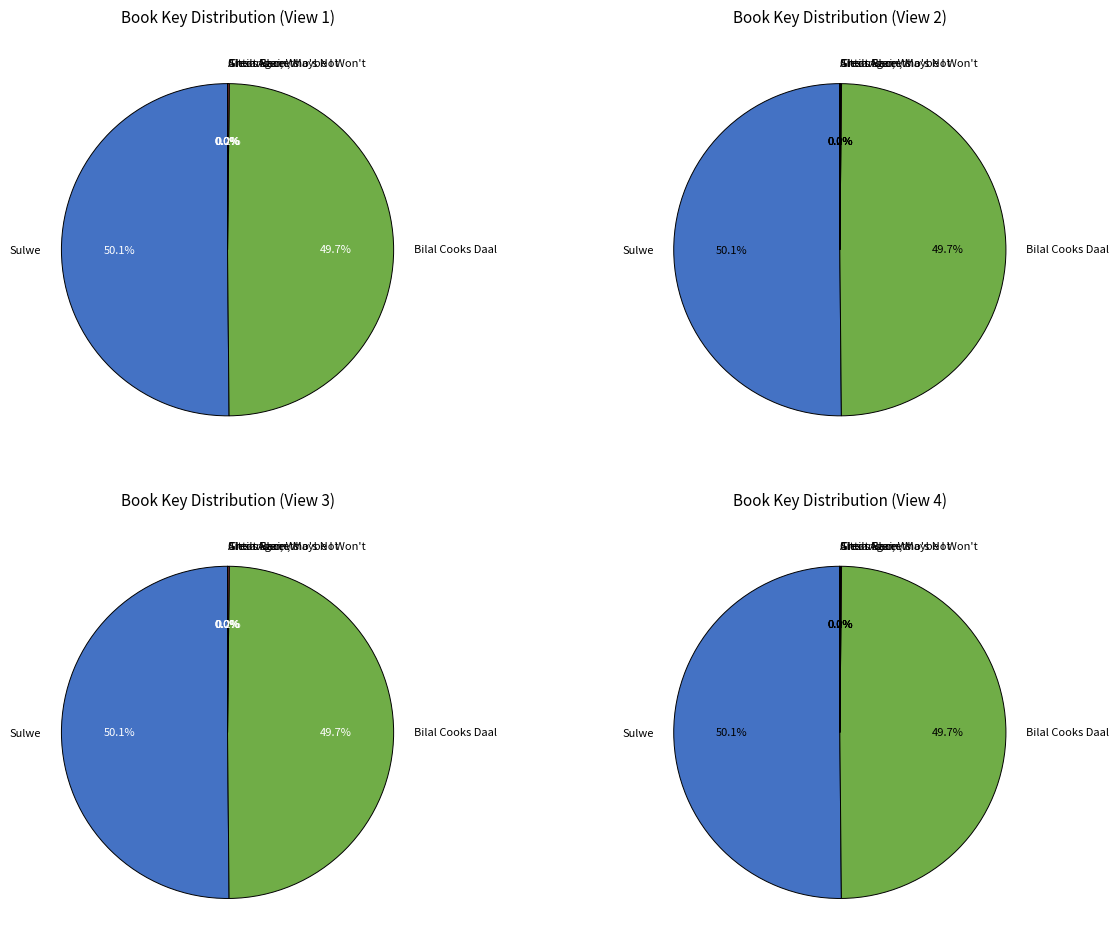

True or false: Sulwe accounts for 50% of the total.

True